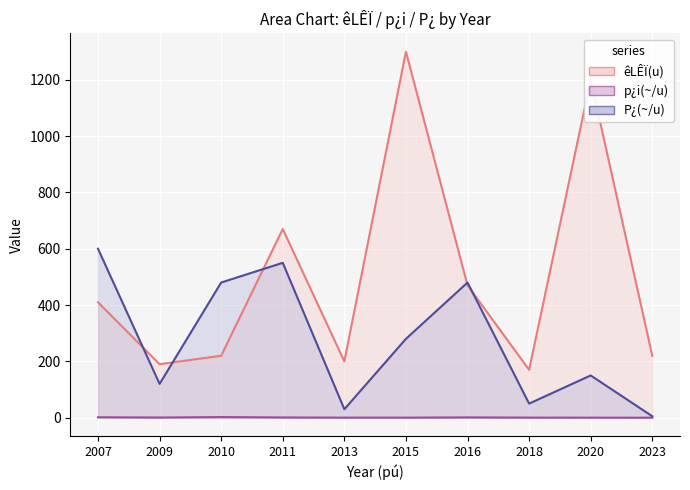

True or false: êLÊÏ(u) has more than 1 points higher than both neighbors.

True